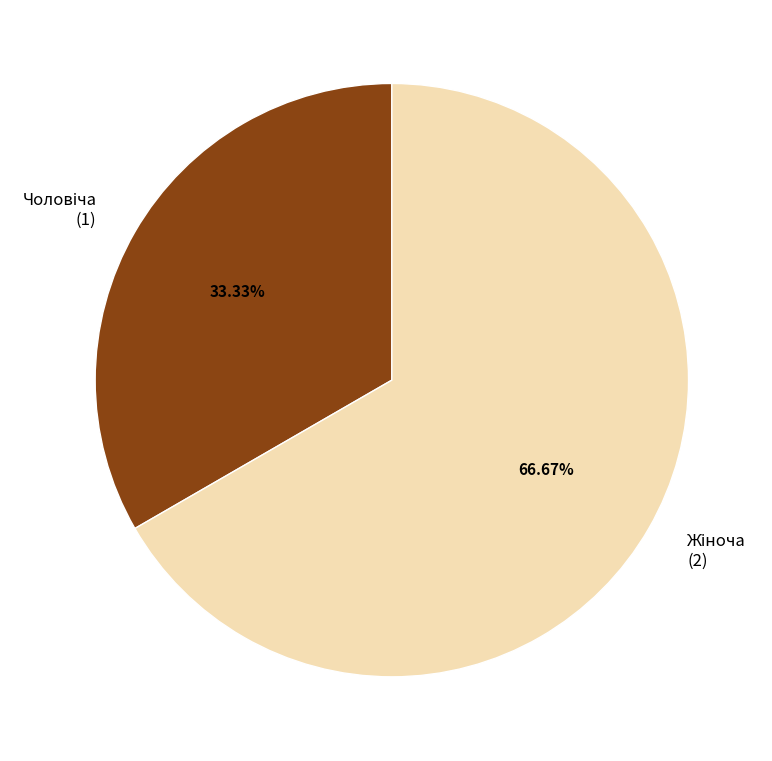

How many slices are in this pie chart?

2